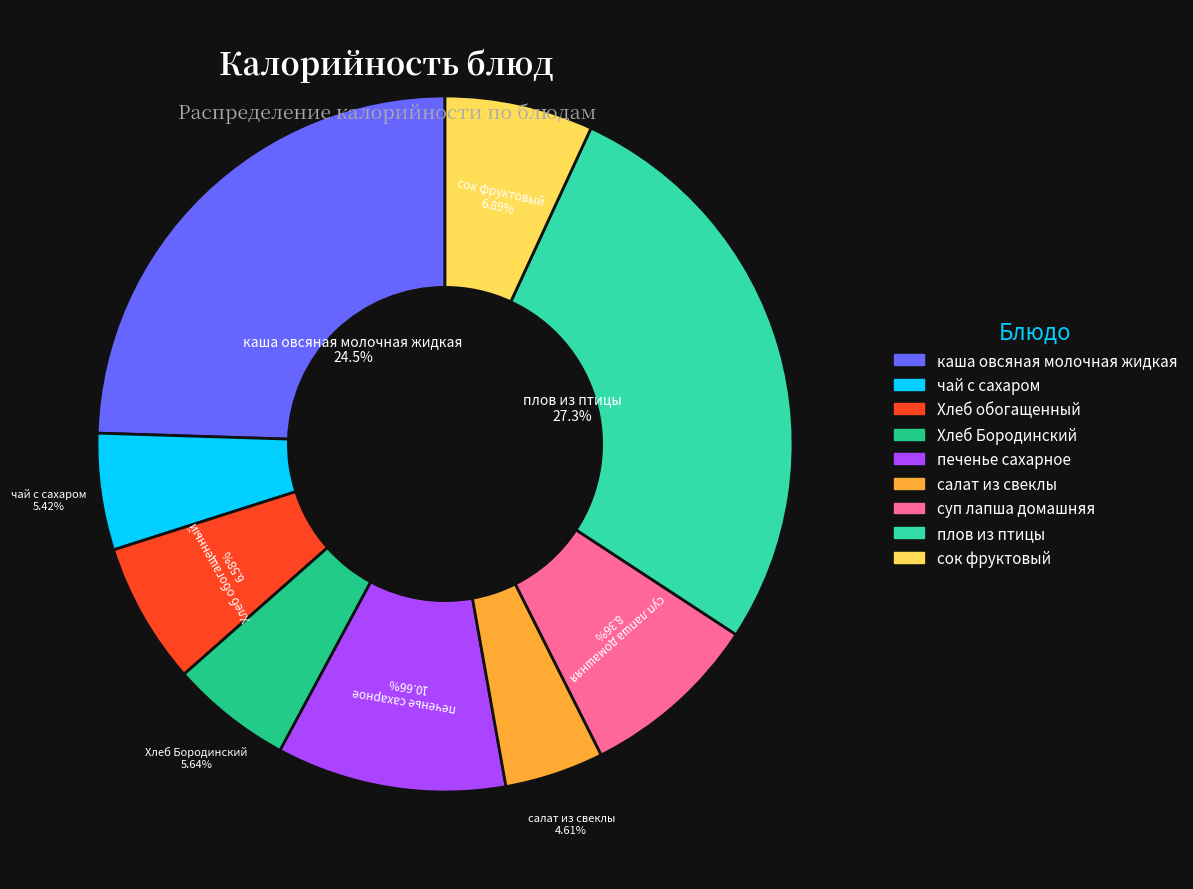

To the nearest percent, what percentage of the pie is Хлеб обогащенный?

7%